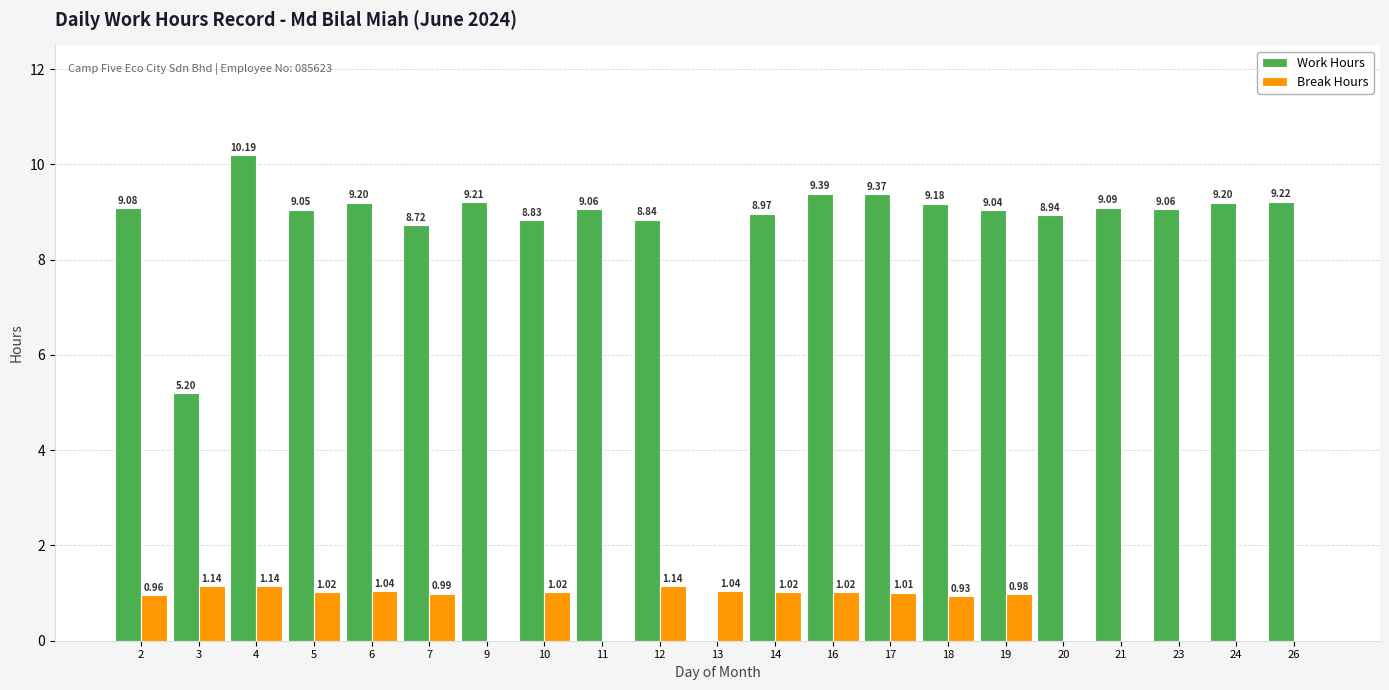

Which category has the highest value in the Work Hours series?

4